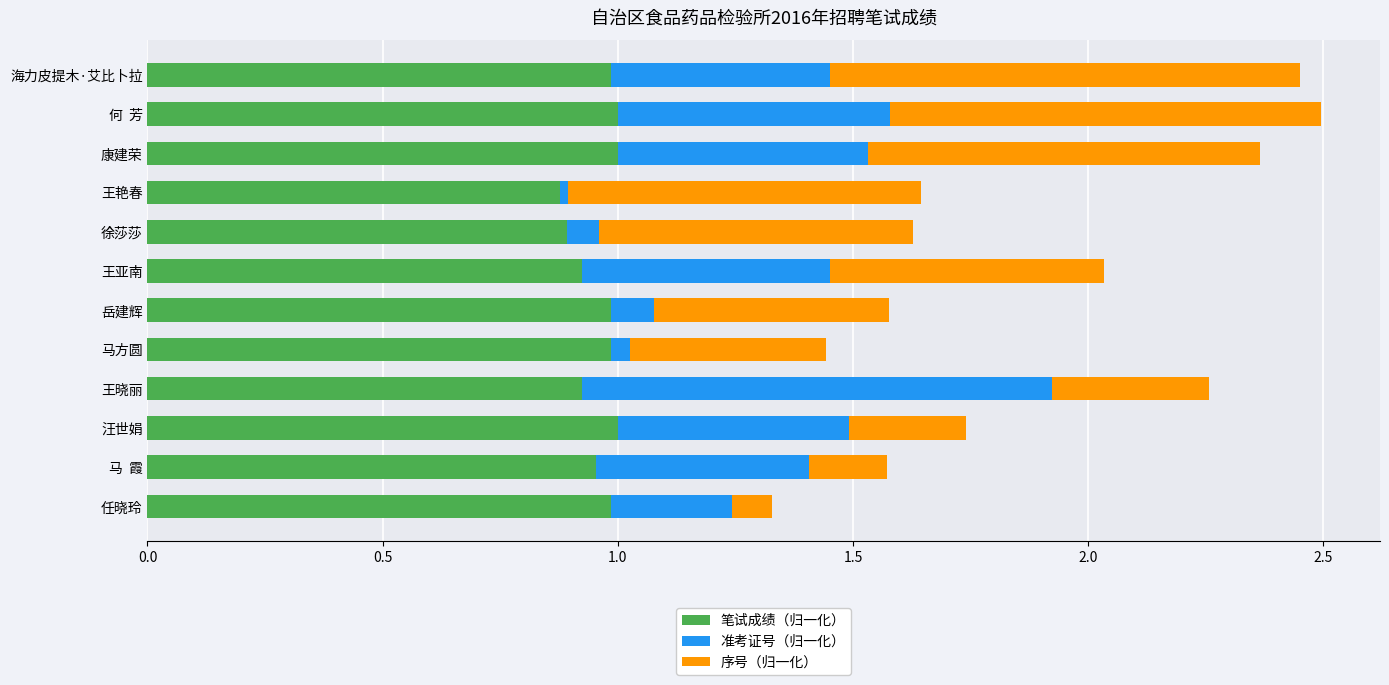

How many series are shown in this chart?

3